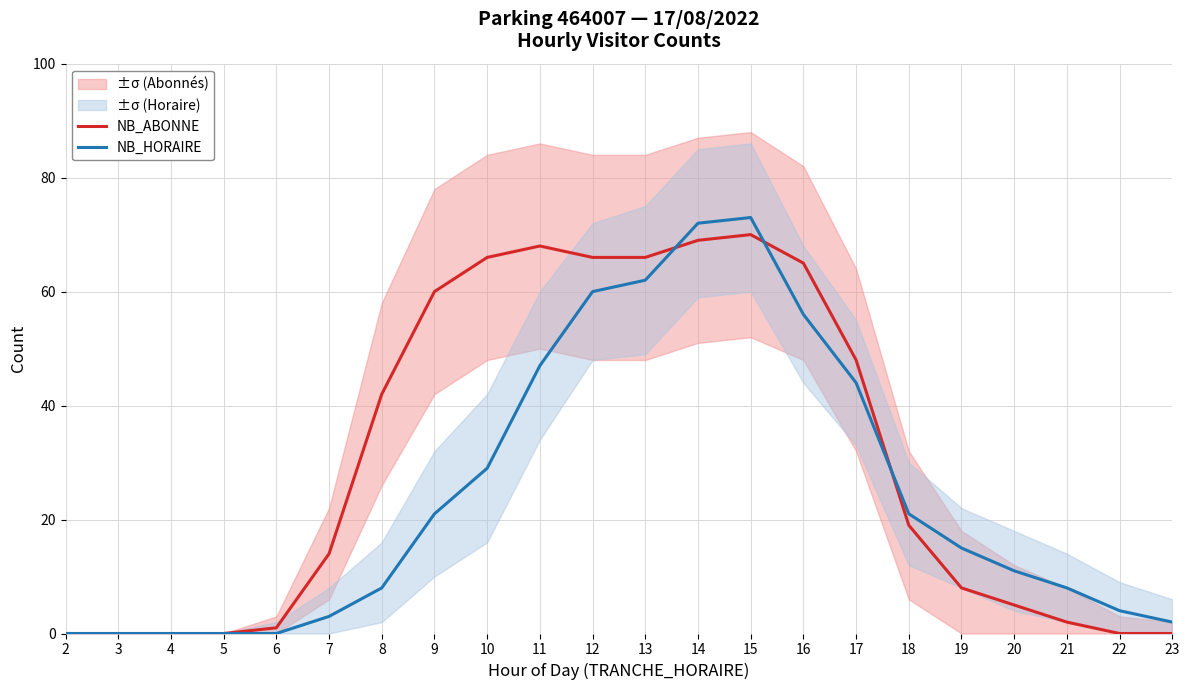

Is the value of NB_ABONNE at 22 greater than the value of NB_HORAIRE at 14?

No